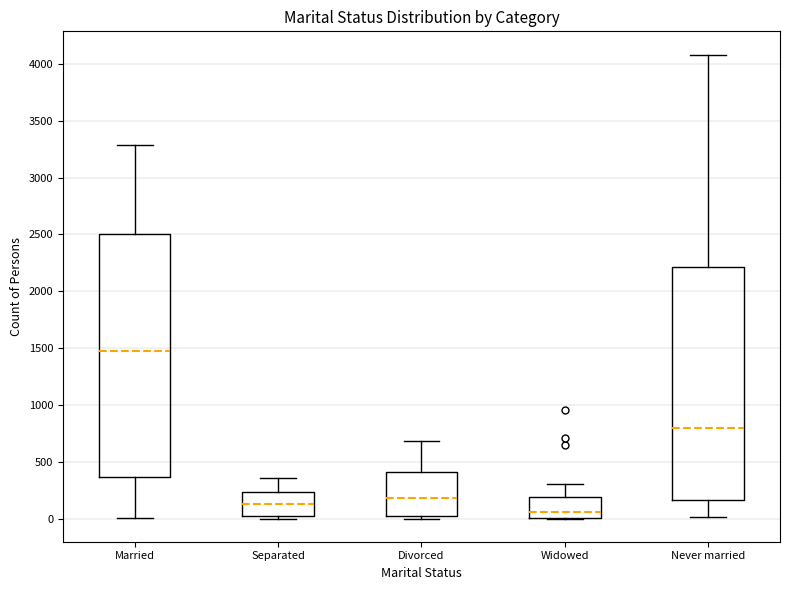

Reading left to right, read every box against the y-axis: the position of its median line, the range the box covers, and the ends of its whiskers. The values are not printed on the chart, so give them approximately, as read against the axis.

Married: median 1500, box 350 to 2500, whiskers 0 to 3300
Separated: median 100, box 0 to 250, whiskers 0 (just below the box's lower edge) to 350
Divorced: median 200, box 0 to 400, whiskers 0 (just below the box's lower edge) to 700
Widowed: median 50, box 0 to 200, whiskers 0 to 300
Never married: median 800, box 150 to 2200, whiskers 0 to 4100